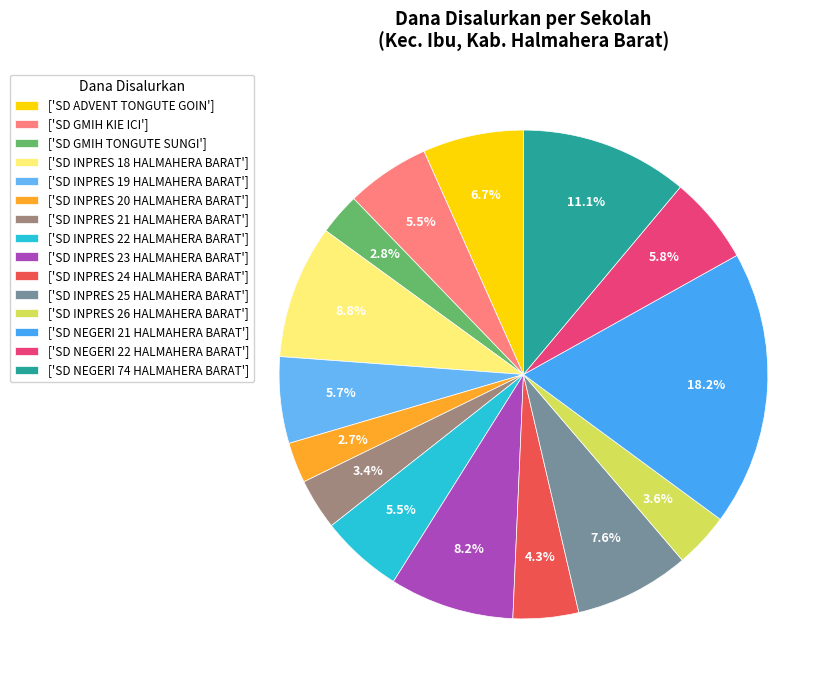

To the nearest percent, what is the difference between the largest and smallest slice percentages?

16%